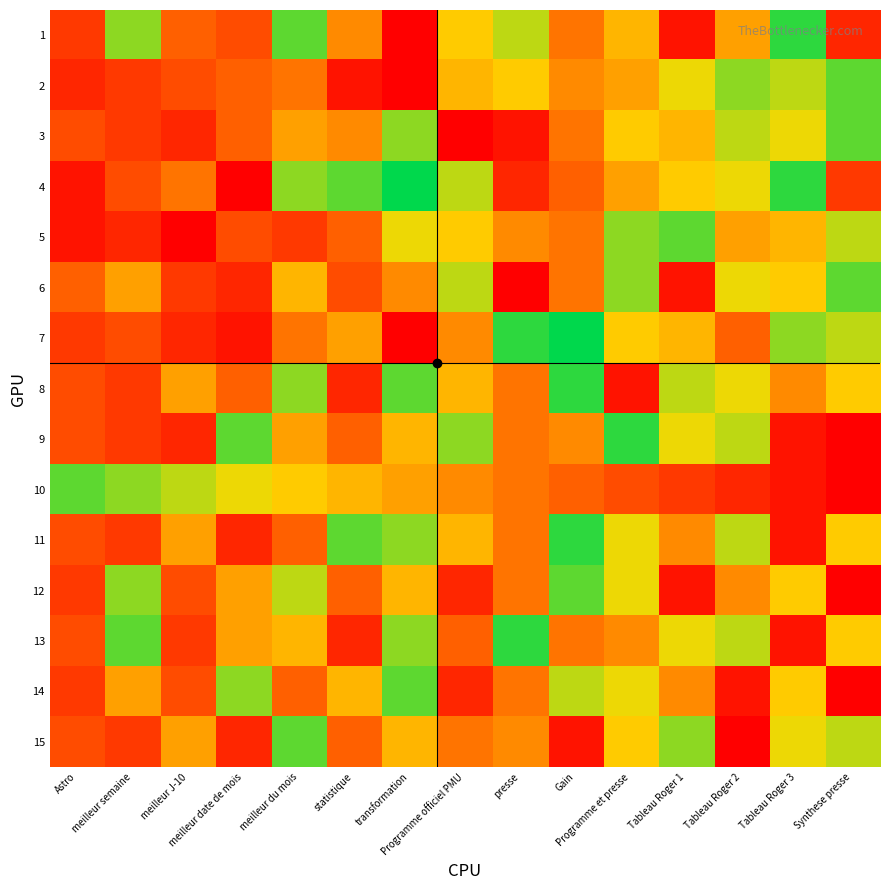

At which category does the chart reach its minimum across all series?

transformation